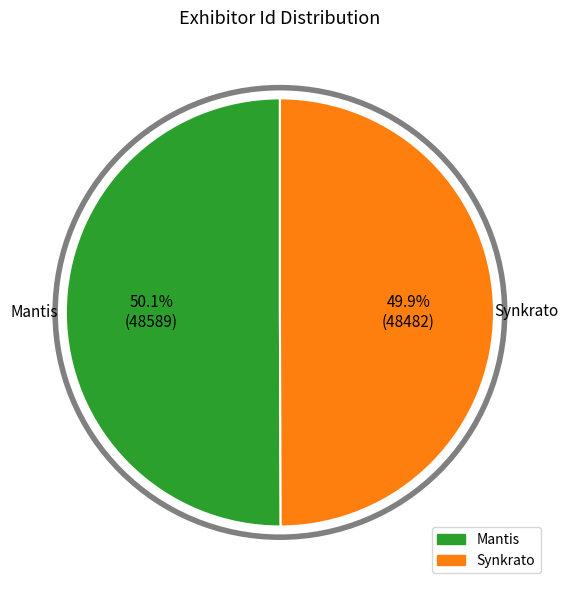

The Mantis slice represents 37% of the pie. True or false?

False